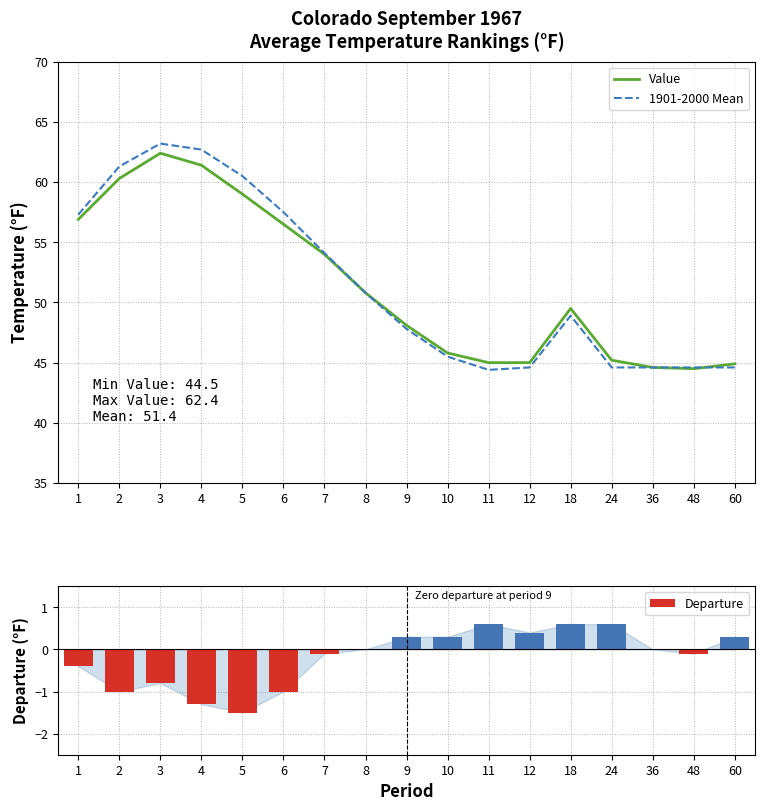

What is the difference between the highest and lowest values at 5?

62.0